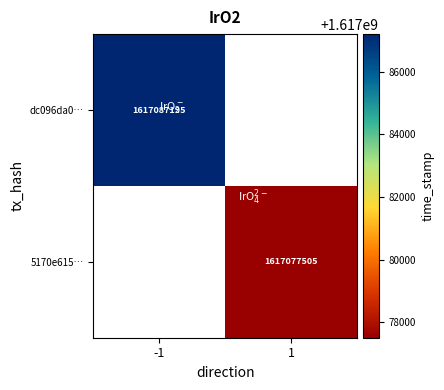

The 5170e615… series shows 590274113 at 1. True or false?

False